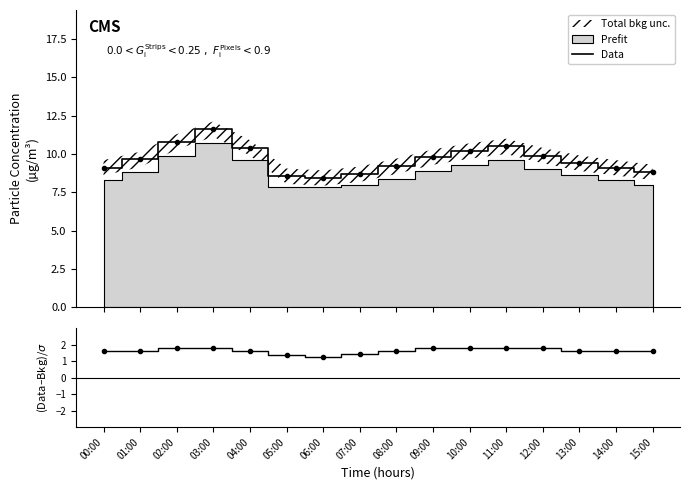

Where is the first local minimum for Data?

06:00